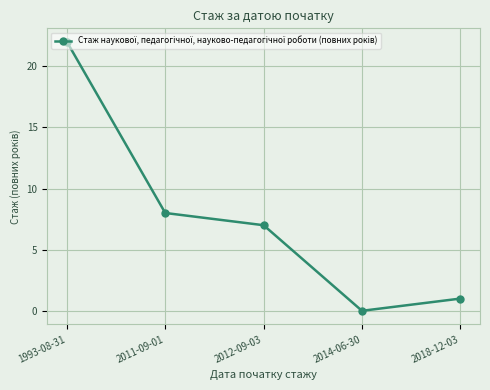

Reading left to right, what are all the values shown in this chart?

1993-08-31=22	2011-09-01=8	2012-09-03=7	2014-06-30=0	2018-12-03=1